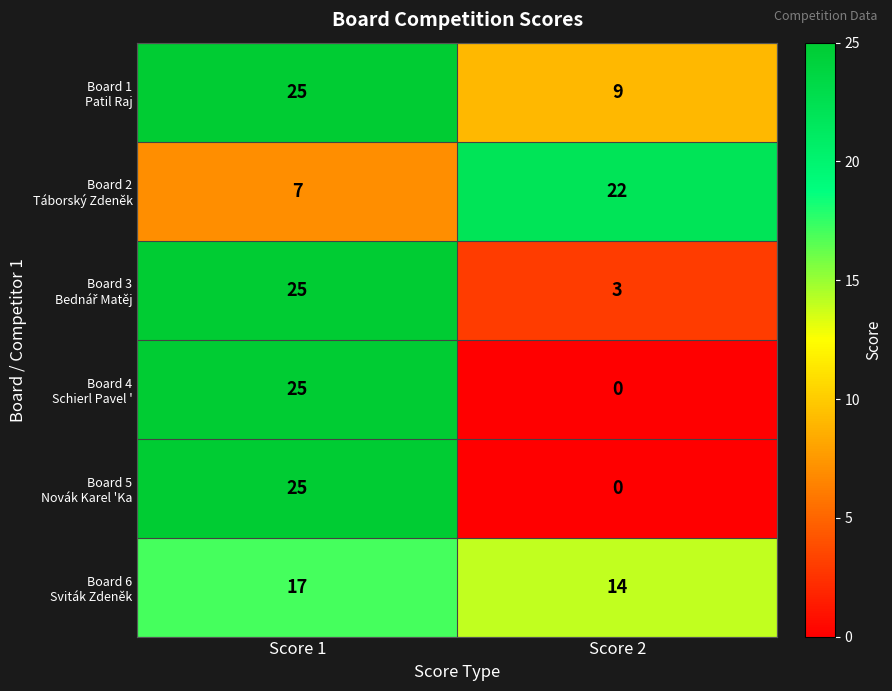

At which category is the sum across all series the highest?

Score 1